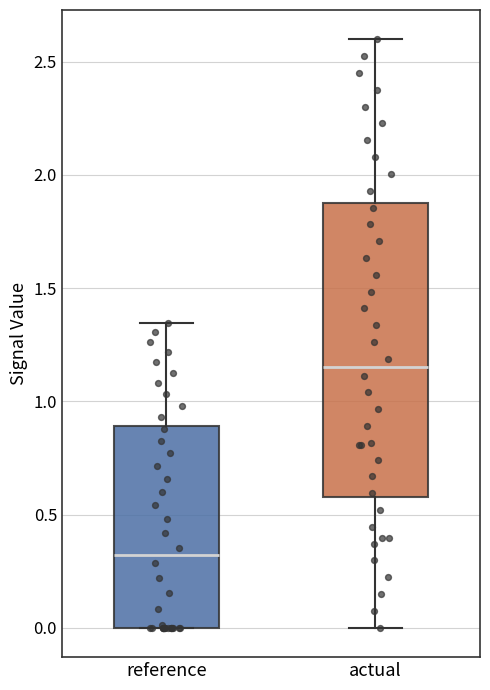

Reading left to right, transcribe this box plot: for each box, give where its median line is, the range the box spans, and where its two whiskers end, as read against the y-axis. The values are not printed on the chart, so give them approximately, as read against the axis.

reference: median 0.30, box 0.00 to 0.90, whiskers 0.00 to 1.35
actual: median 1.15, box 0.60 to 1.85, whiskers 0.00 to 2.60